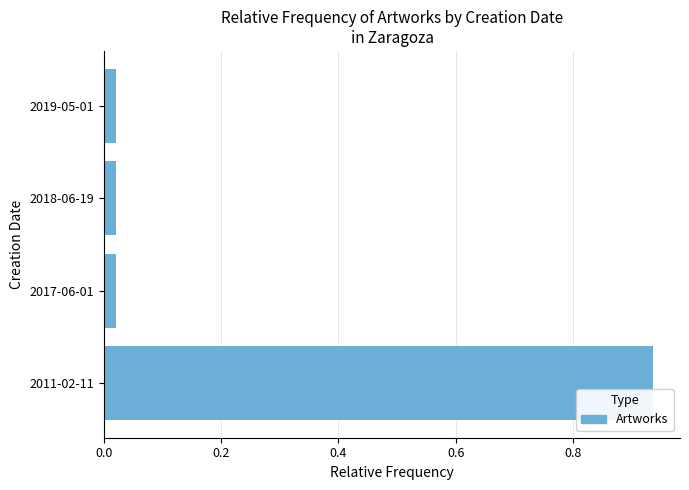

Between 2018-06-19 and 2011-02-11, which is larger?

2011-02-11